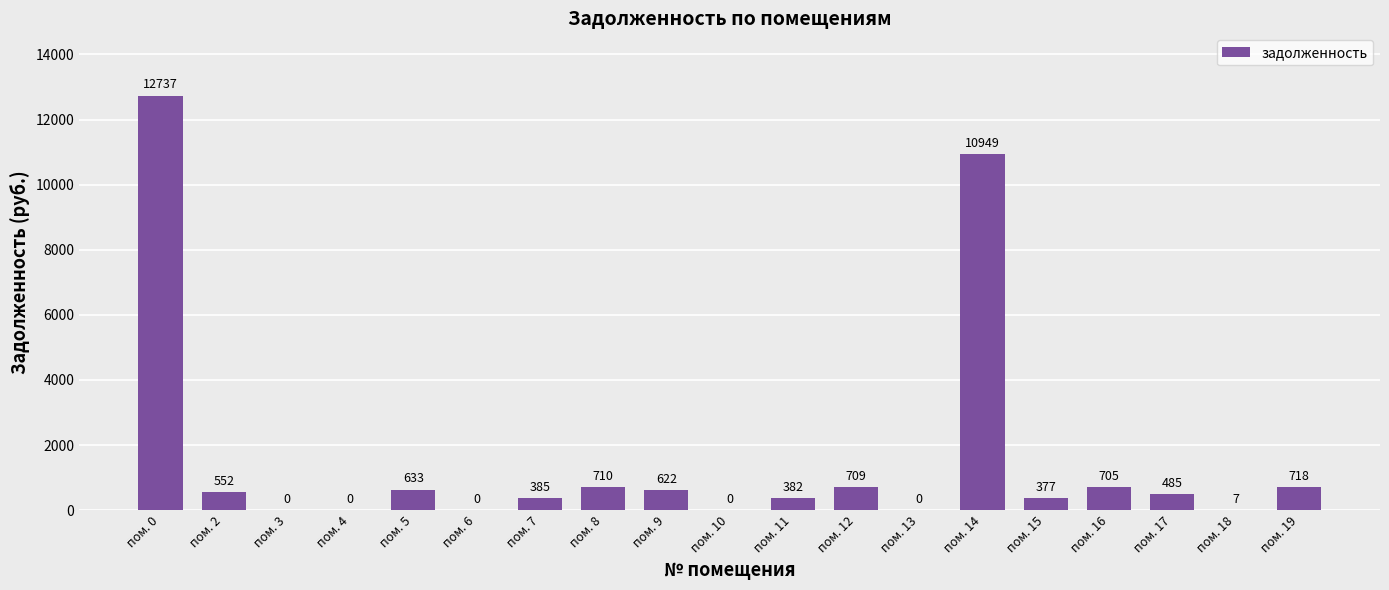

What is the difference between the values at пом. 18 and пом. 8?

703.4